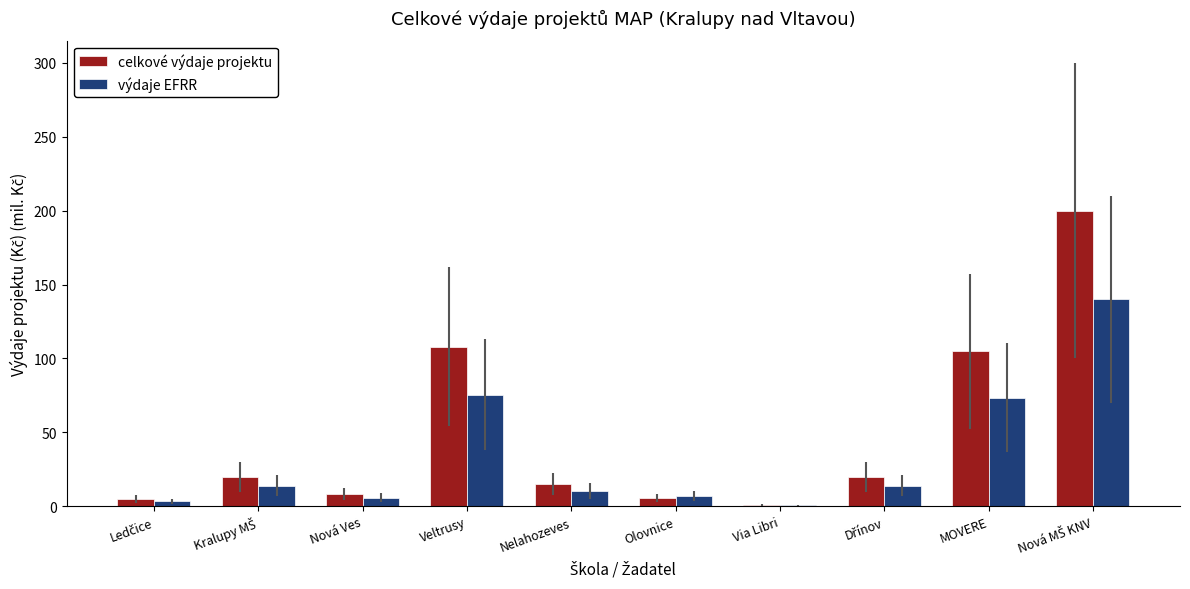

What is the total value across all series at Veltrusy?

183.6